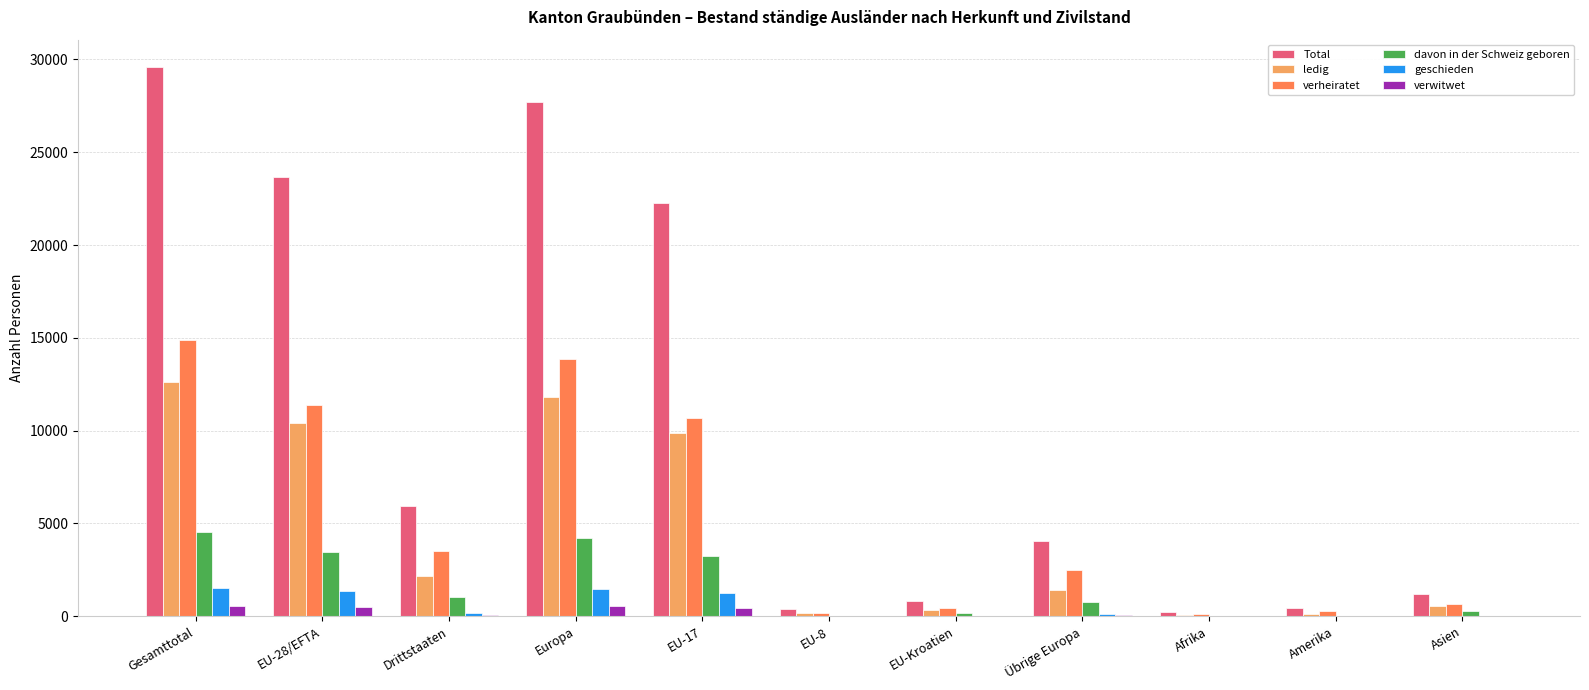

What is the greatest value displayed?

29585